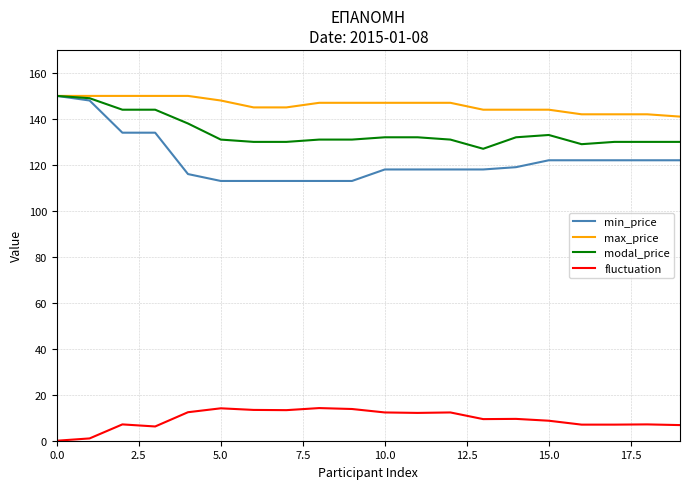

What is the highest value of the modal_price series?

150.0